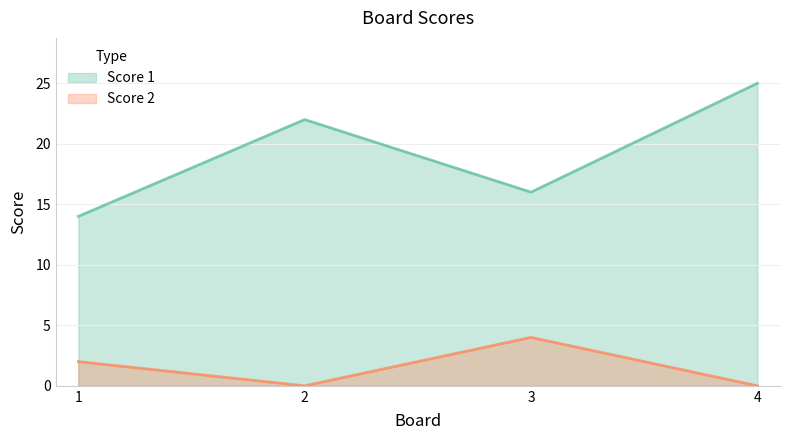

Does the chart display data point markers on the line(s)?

No